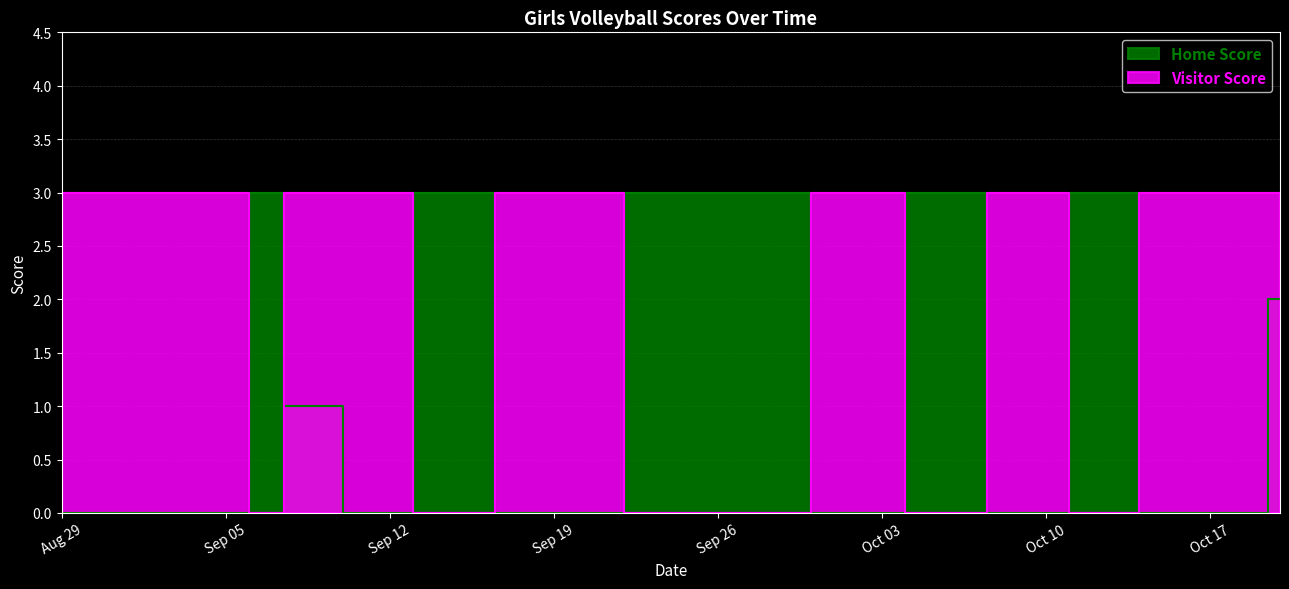

How many lines are shown in the chart?

2